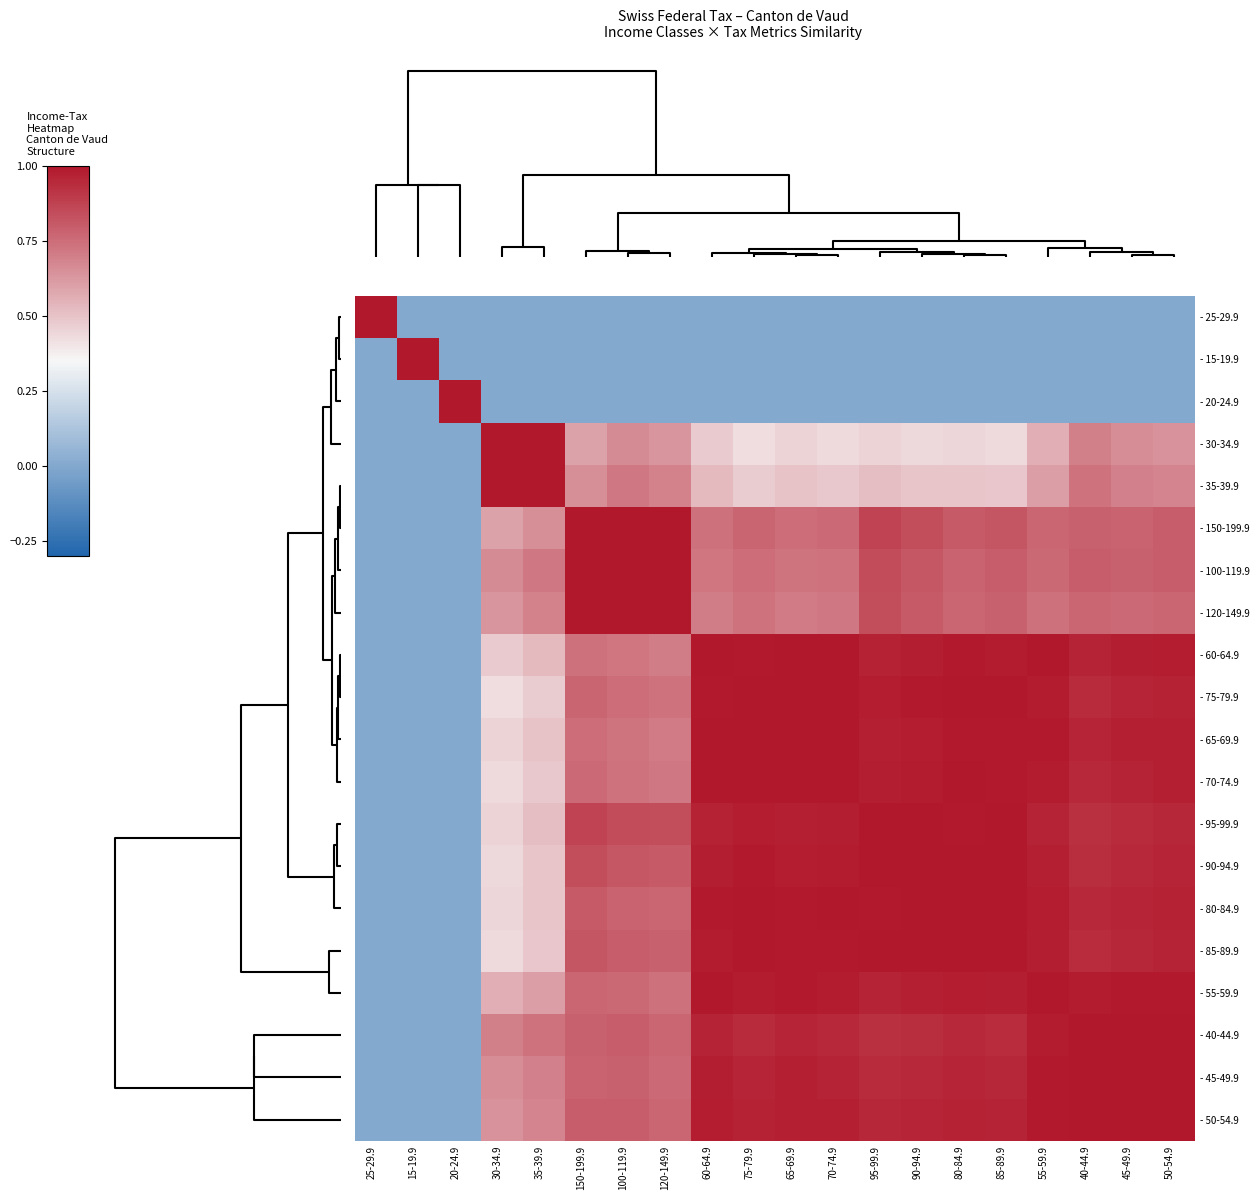

Reading left to right, what are all the values shown in this chart?

- 25-29.9: 25-29.9=1.0	15-19.9=0.0	20-24.9=0.0	30-34.9=0.0	35-39.9=0.0	150-199.9=0.0	100-119.9=0.0	120-149.9=0.0	60-64.9=0.0	75-79.9=0.0	65-69.9=0.0	70-74.9=0.0	95-99.9=0.0	90-94.9=0.0	80-84.9=0.0	85-89.9=0.0	55-59.9=0.0	40-44.9=0.0	45-49.9=0.0	50-54.9=0.0
- 15-19.9: 25-29.9=0.0	15-19.9=1.0	20-24.9=0.0	30-34.9=0.0	35-39.9=0.0	150-199.9=0.0	100-119.9=0.0	120-149.9=0.0	60-64.9=0.0	75-79.9=0.0	65-69.9=0.0	70-74.9=0.0	95-99.9=0.0	90-94.9=0.0	80-84.9=0.0	85-89.9=0.0	55-59.9=0.0	40-44.9=0.0	45-49.9=0.0	50-54.9=0.0
- 20-24.9: 25-29.9=0.0	15-19.9=0.0	20-24.9=1.0	30-34.9=0.0	35-39.9=0.0	150-199.9=0.0	100-119.9=0.0	120-149.9=0.0	60-64.9=0.0	75-79.9=0.0	65-69.9=0.0	70-74.9=0.0	95-99.9=0.0	90-94.9=0.0	80-84.9=0.0	85-89.9=0.0	55-59.9=0.0	40-44.9=0.0	45-49.9=0.0	50-54.9=0.0
- 30-34.9: 25-29.9=0.0	15-19.9=0.0	20-24.9=0.0	30-34.9=1.0	35-39.9=1.0	150-199.9=0.6	100-119.9=0.7	120-149.9=0.6	60-64.9=0.5	75-79.9=0.4	65-69.9=0.5	70-74.9=0.4	95-99.9=0.5	90-94.9=0.4	80-84.9=0.4	85-89.9=0.4	55-59.9=0.6	40-44.9=0.7	45-49.9=0.7	50-54.9=0.6
- 35-39.9: 25-29.9=0.0	15-19.9=0.0	20-24.9=0.0	30-34.9=1.0	35-39.9=1.0	150-199.9=0.7	100-119.9=0.7	120-149.9=0.7	60-64.9=0.5	75-79.9=0.5	65-69.9=0.5	70-74.9=0.5	95-99.9=0.5	90-94.9=0.5	80-84.9=0.5	85-89.9=0.5	55-59.9=0.6	40-44.9=0.7	45-49.9=0.7	50-54.9=0.7
- 150-199.9: 25-29.9=0.0	15-19.9=0.0	20-24.9=0.0	30-34.9=0.6	35-39.9=0.7	150-199.9=1.0	100-119.9=1.0	120-149.9=1.0	60-64.9=0.7	75-79.9=0.8	65-69.9=0.7	70-74.9=0.8	95-99.9=0.9	90-94.9=0.8	80-84.9=0.8	85-89.9=0.8	55-59.9=0.8	40-44.9=0.8	45-49.9=0.8	50-54.9=0.8
- 100-119.9: 25-29.9=0.0	15-19.9=0.0	20-24.9=0.0	30-34.9=0.7	35-39.9=0.7	150-199.9=1.0	100-119.9=1.0	120-149.9=1.0	60-64.9=0.7	75-79.9=0.7	65-69.9=0.7	70-74.9=0.7	95-99.9=0.8	90-94.9=0.8	80-84.9=0.8	85-89.9=0.8	55-59.9=0.8	40-44.9=0.8	45-49.9=0.8	50-54.9=0.8
- 120-149.9: 25-29.9=0.0	15-19.9=0.0	20-24.9=0.0	30-34.9=0.6	35-39.9=0.7	150-199.9=1.0	100-119.9=1.0	120-149.9=1.0	60-64.9=0.7	75-79.9=0.7	65-69.9=0.7	70-74.9=0.7	95-99.9=0.8	90-94.9=0.8	80-84.9=0.8	85-89.9=0.8	55-59.9=0.7	40-44.9=0.8	45-49.9=0.8	50-54.9=0.8
- 60-64.9: 25-29.9=0.0	15-19.9=0.0	20-24.9=0.0	30-34.9=0.5	35-39.9=0.5	150-199.9=0.7	100-119.9=0.7	120-149.9=0.7	60-64.9=1.0	75-79.9=1.0	65-69.9=1.0	70-74.9=1.0	95-99.9=1.0	90-94.9=1.0	80-84.9=1.0	85-89.9=1.0	55-59.9=1.0	40-44.9=1.0	45-49.9=1.0	50-54.9=1.0
- 75-79.9: 25-29.9=0.0	15-19.9=0.0	20-24.9=0.0	30-34.9=0.4	35-39.9=0.5	150-199.9=0.8	100-119.9=0.7	120-149.9=0.7	60-64.9=1.0	75-79.9=1.0	65-69.9=1.0	70-74.9=1.0	95-99.9=1.0	90-94.9=1.0	80-84.9=1.0	85-89.9=1.0	55-59.9=1.0	40-44.9=0.9	45-49.9=1.0	50-54.9=1.0
- 65-69.9: 25-29.9=0.0	15-19.9=0.0	20-24.9=0.0	30-34.9=0.5	35-39.9=0.5	150-199.9=0.7	100-119.9=0.7	120-149.9=0.7	60-64.9=1.0	75-79.9=1.0	65-69.9=1.0	70-74.9=1.0	95-99.9=1.0	90-94.9=1.0	80-84.9=1.0	85-89.9=1.0	55-59.9=1.0	40-44.9=1.0	45-49.9=1.0	50-54.9=1.0
- 70-74.9: 25-29.9=0.0	15-19.9=0.0	20-24.9=0.0	30-34.9=0.4	35-39.9=0.5	150-199.9=0.8	100-119.9=0.7	120-149.9=0.7	60-64.9=1.0	75-79.9=1.0	65-69.9=1.0	70-74.9=1.0	95-99.9=1.0	90-94.9=1.0	80-84.9=1.0	85-89.9=1.0	55-59.9=1.0	40-44.9=0.9	45-49.9=1.0	50-54.9=1.0
- 95-99.9: 25-29.9=0.0	15-19.9=0.0	20-24.9=0.0	30-34.9=0.5	35-39.9=0.5	150-199.9=0.9	100-119.9=0.8	120-149.9=0.8	60-64.9=1.0	75-79.9=1.0	65-69.9=1.0	70-74.9=1.0	95-99.9=1.0	90-94.9=1.0	80-84.9=1.0	85-89.9=1.0	55-59.9=1.0	40-44.9=0.9	45-49.9=0.9	50-54.9=1.0
- 90-94.9: 25-29.9=0.0	15-19.9=0.0	20-24.9=0.0	30-34.9=0.4	35-39.9=0.5	150-199.9=0.8	100-119.9=0.8	120-149.9=0.8	60-64.9=1.0	75-79.9=1.0	65-69.9=1.0	70-74.9=1.0	95-99.9=1.0	90-94.9=1.0	80-84.9=1.0	85-89.9=1.0	55-59.9=1.0	40-44.9=0.9	45-49.9=0.9	50-54.9=1.0
- 80-84.9: 25-29.9=0.0	15-19.9=0.0	20-24.9=0.0	30-34.9=0.4	35-39.9=0.5	150-199.9=0.8	100-119.9=0.8	120-149.9=0.8	60-64.9=1.0	75-79.9=1.0	65-69.9=1.0	70-74.9=1.0	95-99.9=1.0	90-94.9=1.0	80-84.9=1.0	85-89.9=1.0	55-59.9=1.0	40-44.9=0.9	45-49.9=1.0	50-54.9=1.0
- 85-89.9: 25-29.9=0.0	15-19.9=0.0	20-24.9=0.0	30-34.9=0.4	35-39.9=0.5	150-199.9=0.8	100-119.9=0.8	120-149.9=0.8	60-64.9=1.0	75-79.9=1.0	65-69.9=1.0	70-74.9=1.0	95-99.9=1.0	90-94.9=1.0	80-84.9=1.0	85-89.9=1.0	55-59.9=1.0	40-44.9=0.9	45-49.9=1.0	50-54.9=1.0
- 55-59.9: 25-29.9=0.0	15-19.9=0.0	20-24.9=0.0	30-34.9=0.6	35-39.9=0.6	150-199.9=0.8	100-119.9=0.8	120-149.9=0.7	60-64.9=1.0	75-79.9=1.0	65-69.9=1.0	70-74.9=1.0	95-99.9=1.0	90-94.9=1.0	80-84.9=1.0	85-89.9=1.0	55-59.9=1.0	40-44.9=1.0	45-49.9=1.0	50-54.9=1.0
- 40-44.9: 25-29.9=0.0	15-19.9=0.0	20-24.9=0.0	30-34.9=0.7	35-39.9=0.7	150-199.9=0.8	100-119.9=0.8	120-149.9=0.8	60-64.9=1.0	75-79.9=0.9	65-69.9=1.0	70-74.9=0.9	95-99.9=0.9	90-94.9=0.9	80-84.9=0.9	85-89.9=0.9	55-59.9=1.0	40-44.9=1.0	45-49.9=1.0	50-54.9=1.0
- 45-49.9: 25-29.9=0.0	15-19.9=0.0	20-24.9=0.0	30-34.9=0.7	35-39.9=0.7	150-199.9=0.8	100-119.9=0.8	120-149.9=0.8	60-64.9=1.0	75-79.9=1.0	65-69.9=1.0	70-74.9=1.0	95-99.9=0.9	90-94.9=0.9	80-84.9=1.0	85-89.9=1.0	55-59.9=1.0	40-44.9=1.0	45-49.9=1.0	50-54.9=1.0
- 50-54.9: 25-29.9=0.0	15-19.9=0.0	20-24.9=0.0	30-34.9=0.6	35-39.9=0.7	150-199.9=0.8	100-119.9=0.8	120-149.9=0.8	60-64.9=1.0	75-79.9=1.0	65-69.9=1.0	70-74.9=1.0	95-99.9=1.0	90-94.9=1.0	80-84.9=1.0	85-89.9=1.0	55-59.9=1.0	40-44.9=1.0	45-49.9=1.0	50-54.9=1.0